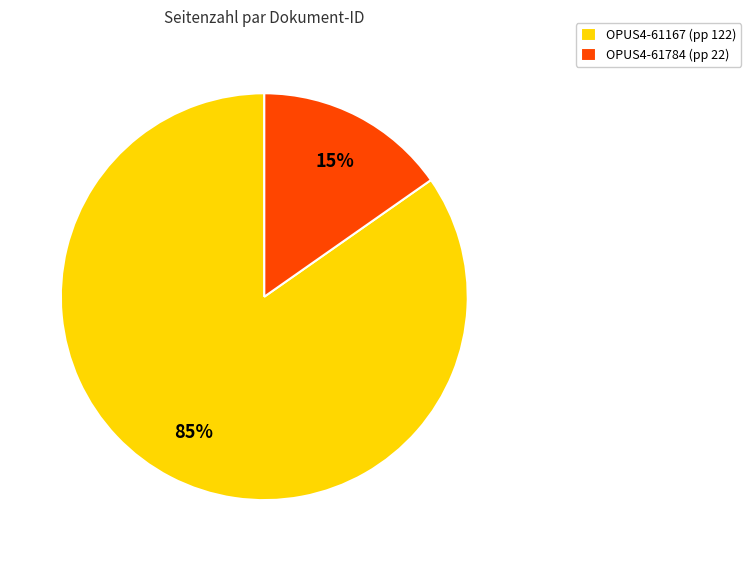

How many slices are in this pie chart?

2